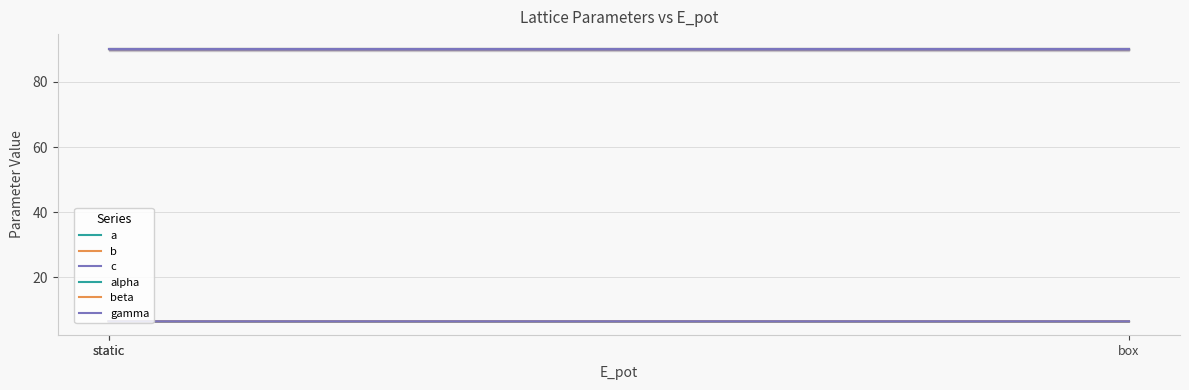

Rank the series by their maximum value, from lowest to highest.

a, b, c, alpha, beta, gamma